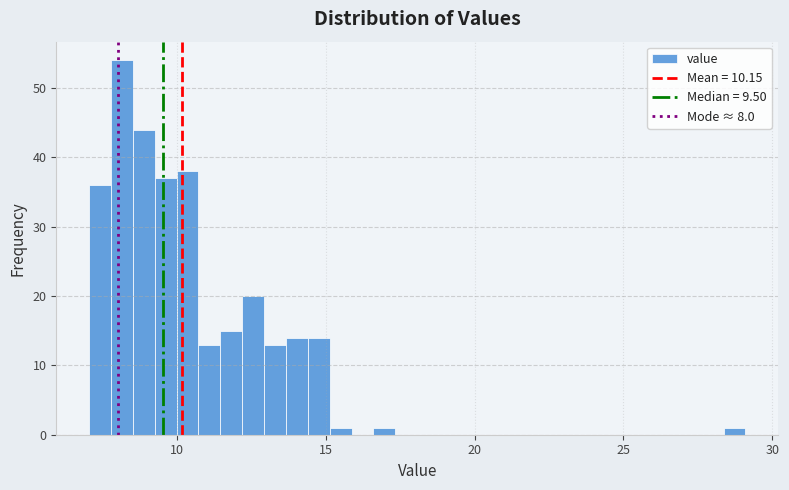

Read against the x-axis, roughly where is the centre of the tallest bar?

8.0